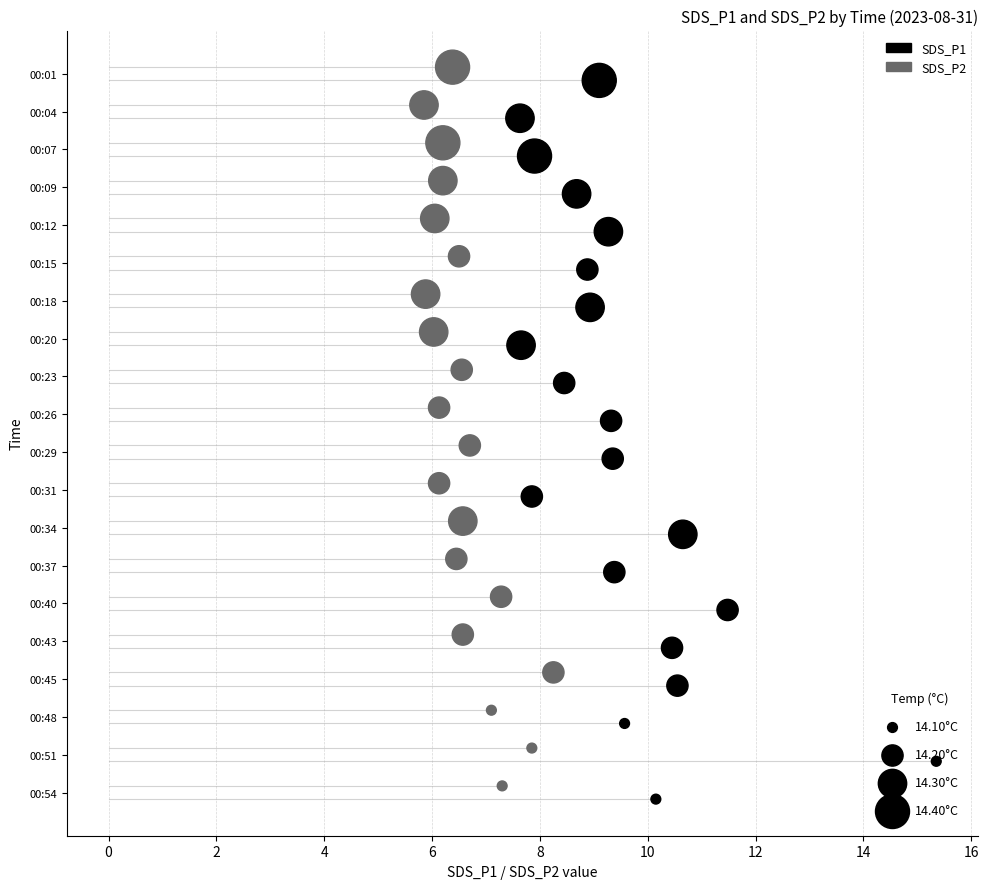

Which series reaches the maximum Y coordinate?

SDS_P1